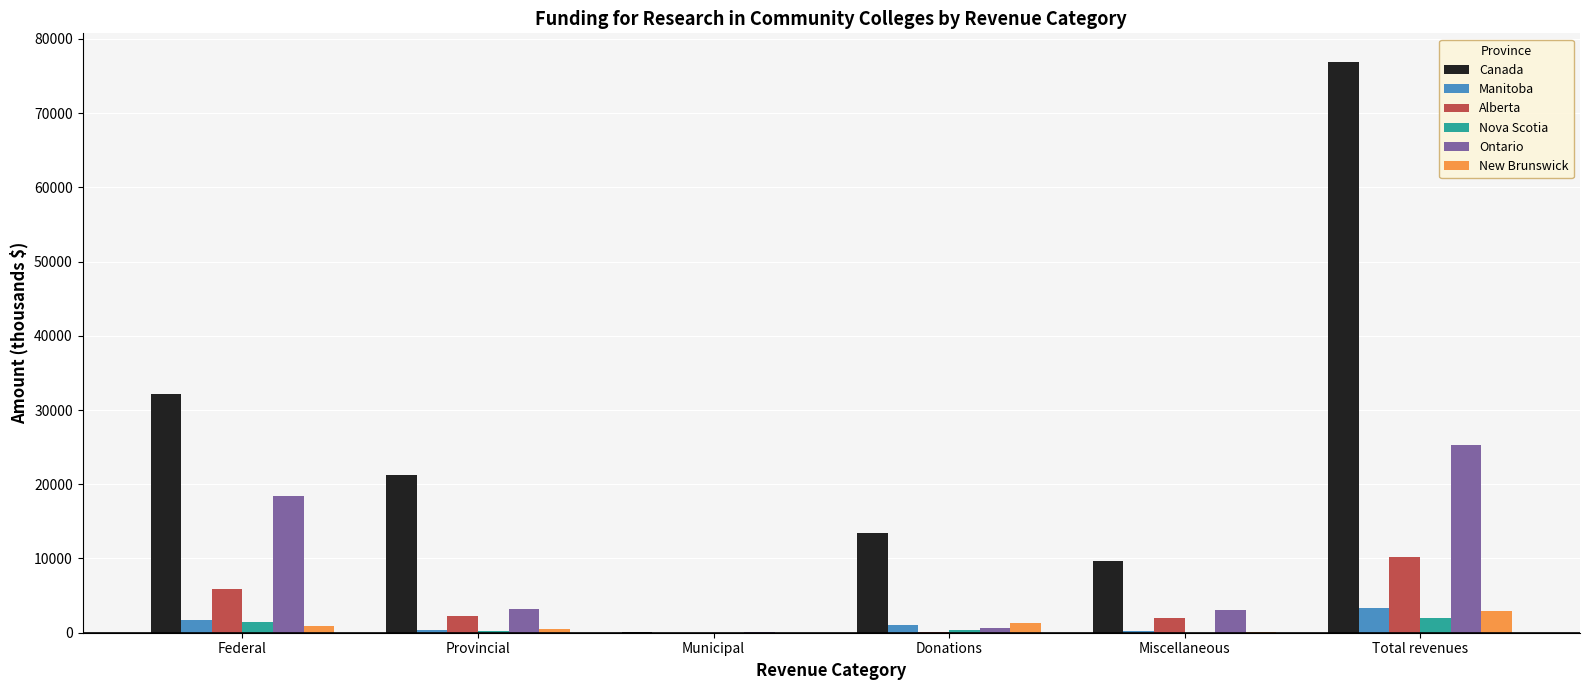

What is the spread (max minus min) of values at Donations?

13311